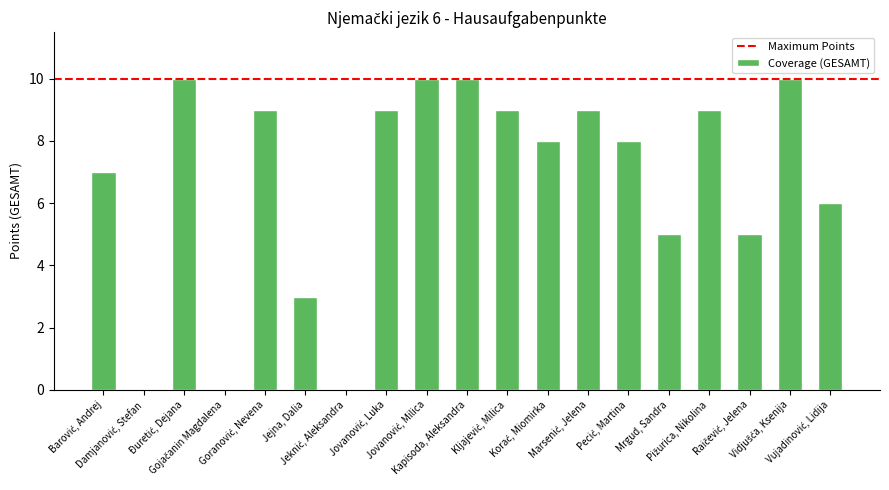

What is the greatest value displayed?

10